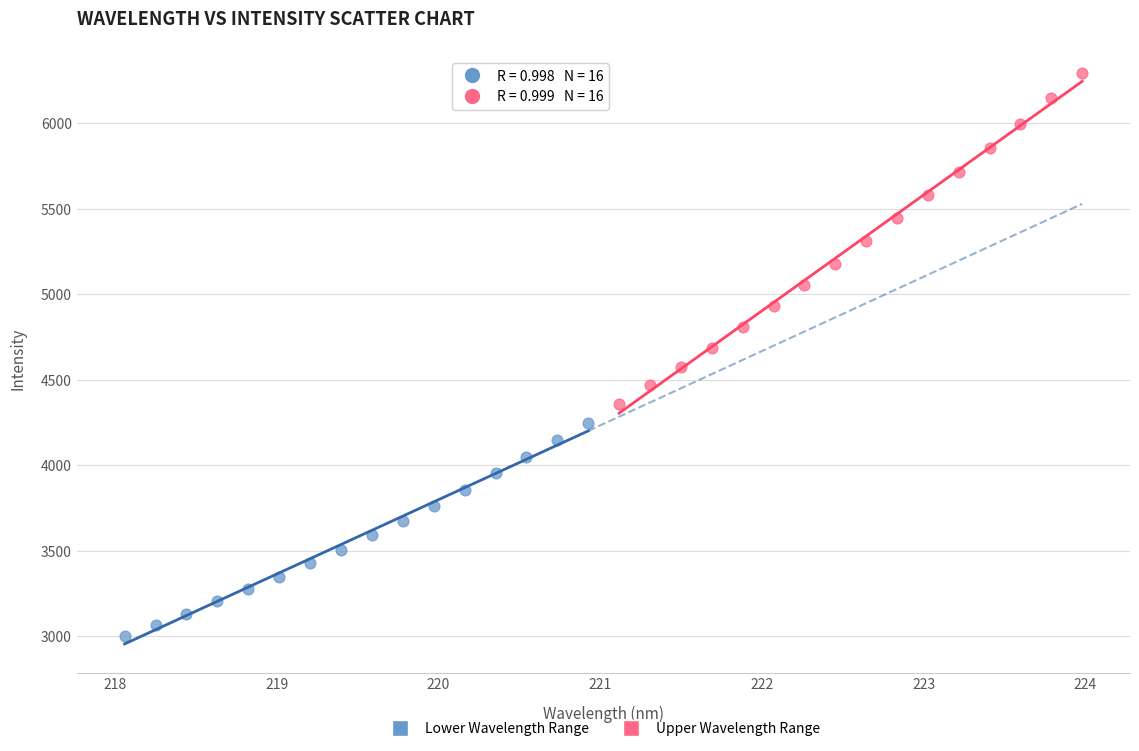

Which series has the widest spread of Y values?

Upper Wavelength Range